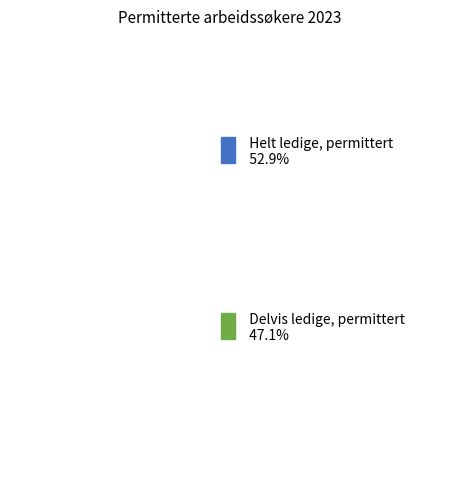

Does any single category account for the majority?

Yes